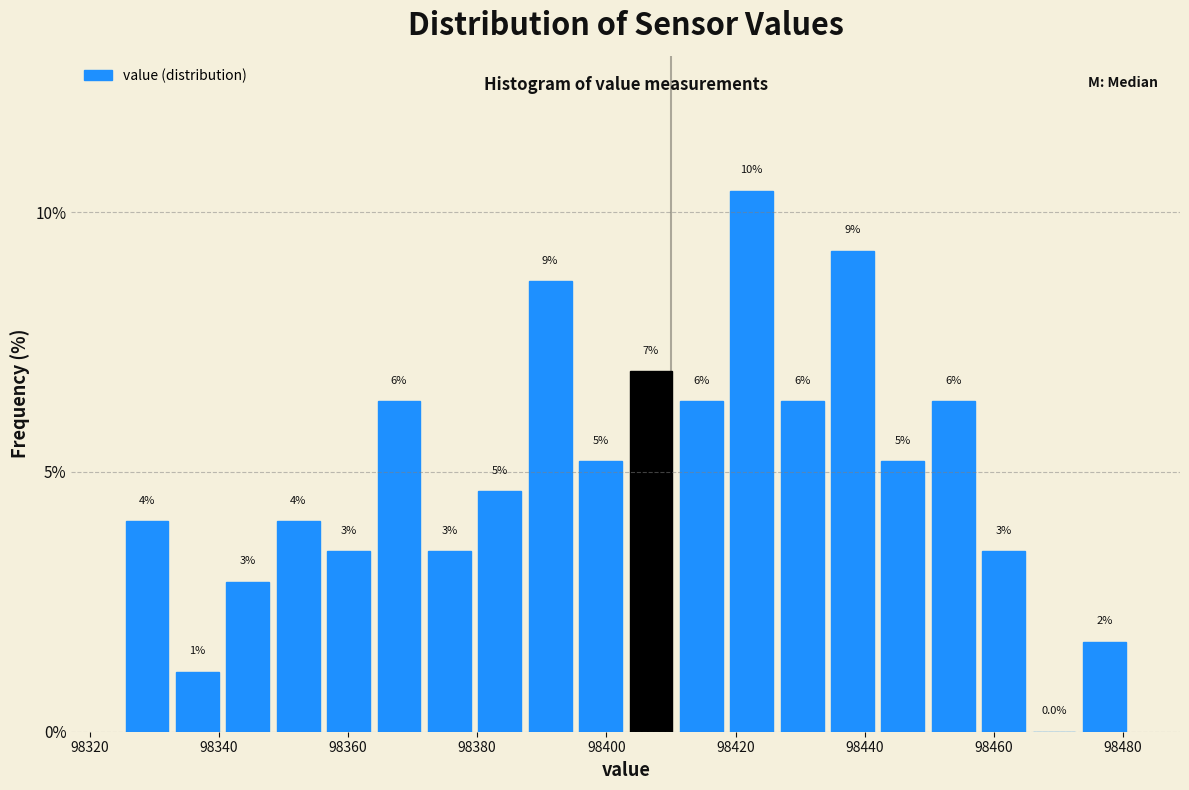

Around what value on the x-axis is the tallest bar? Give the approximate position of its centre, as read against the axis.

98422